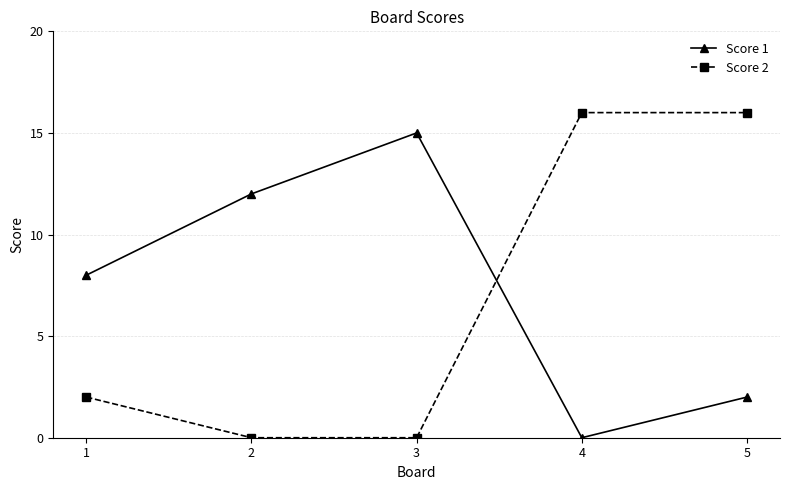

How many series are shown in this chart?

2